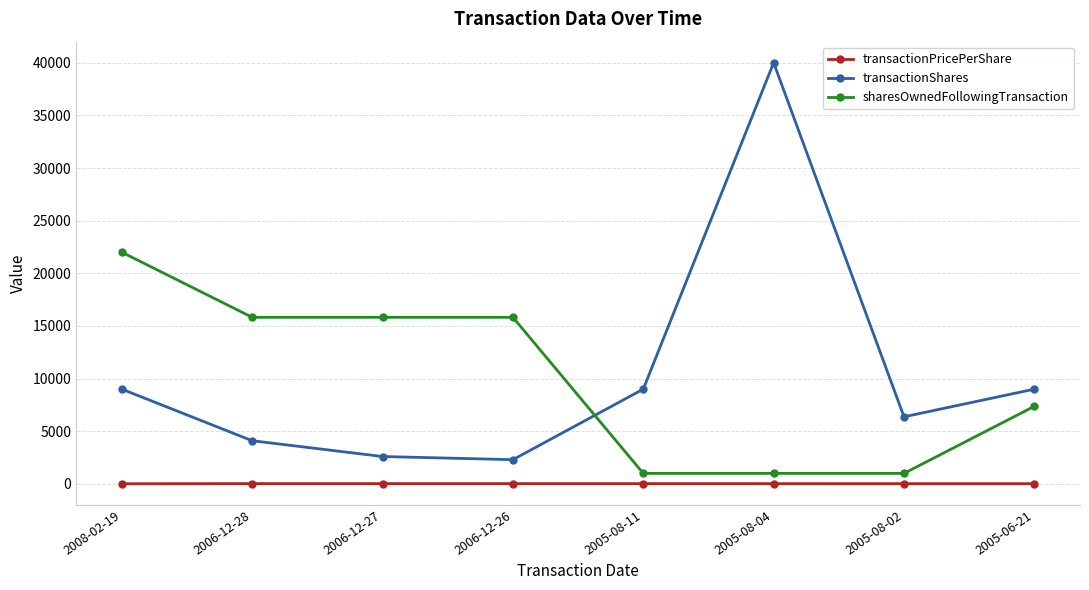

Count the number of data series in this chart.

3